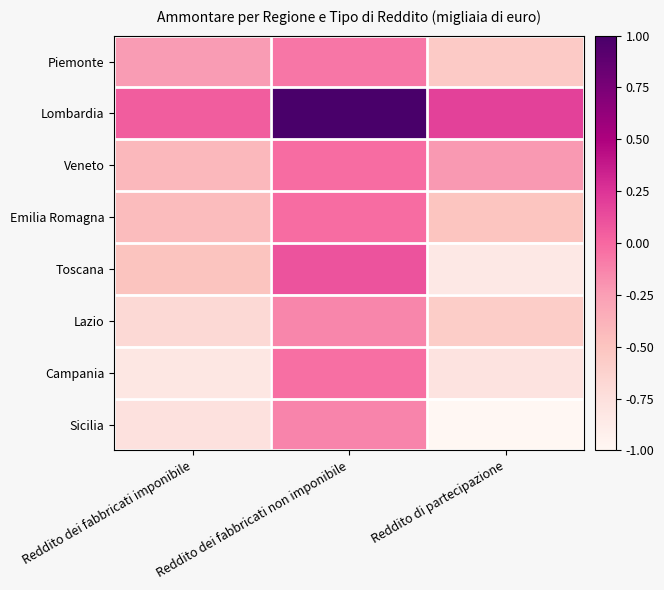

Which series has the widest spread of values?

Lombardia